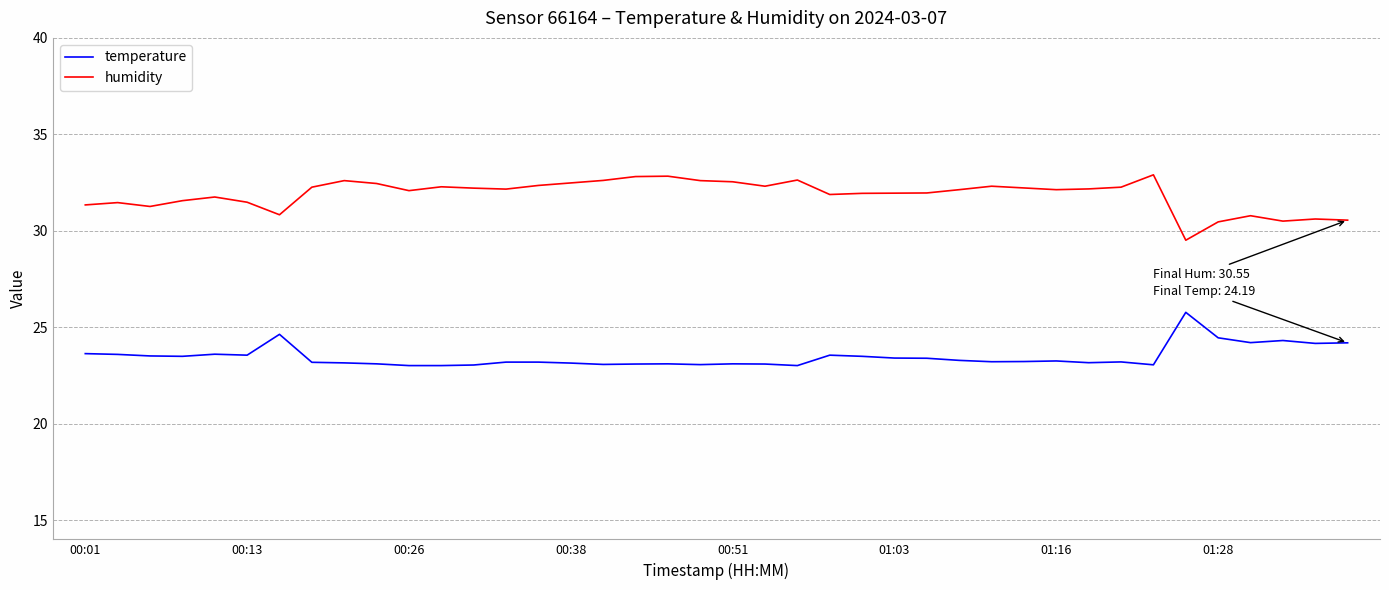

At how many categories does at least one series exceed 30?

39